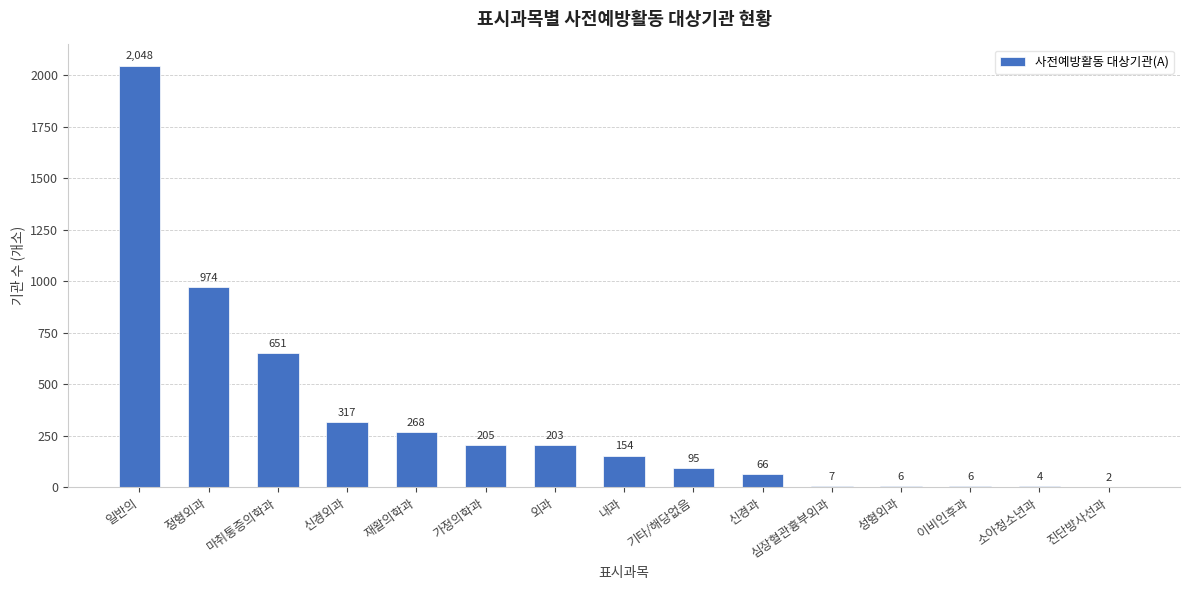

How many data points does each series have?

15